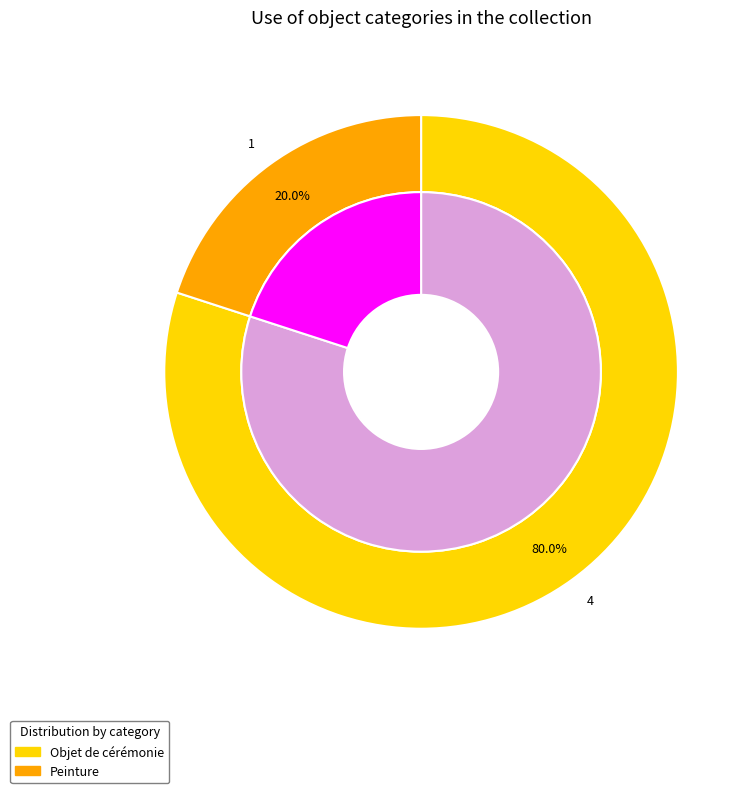

To the nearest percent, what percentage of the pie is 08-Moyens d'expression / 08-Peinture?

20%